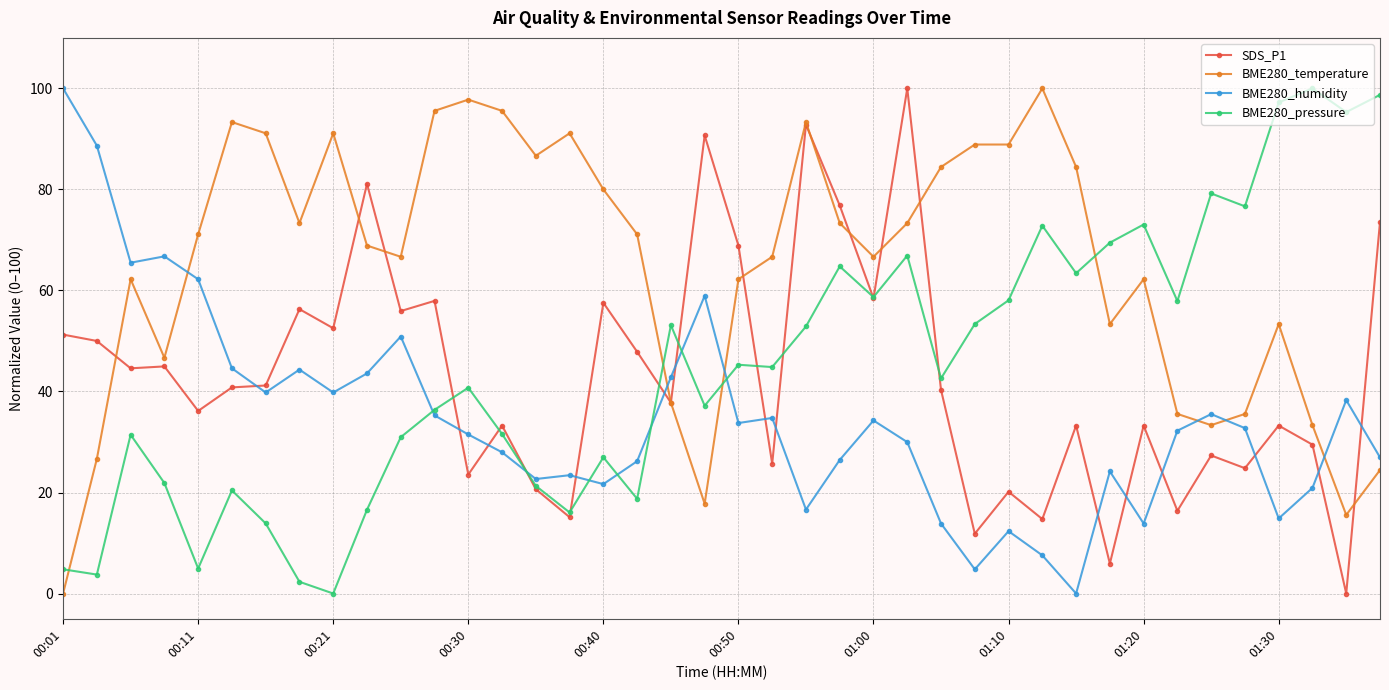

What is the value of the BME280_temperature point at the 26th from the left?

73.3